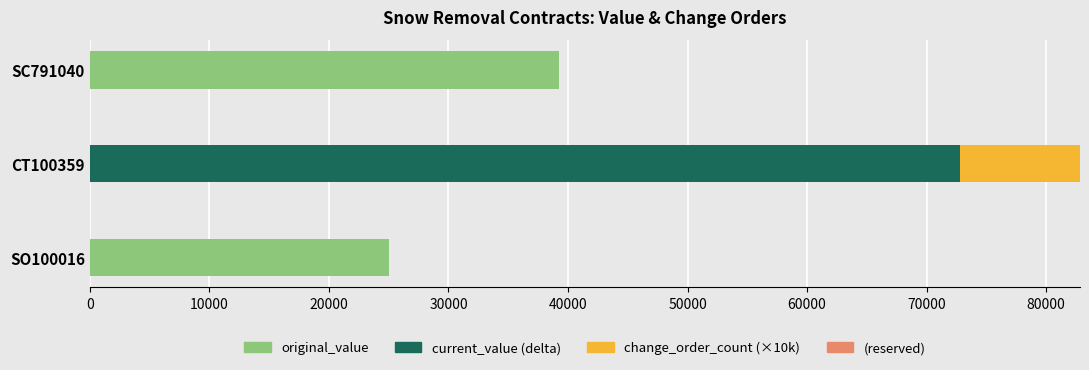

Which category has the highest value in the original_value series?

SC791040